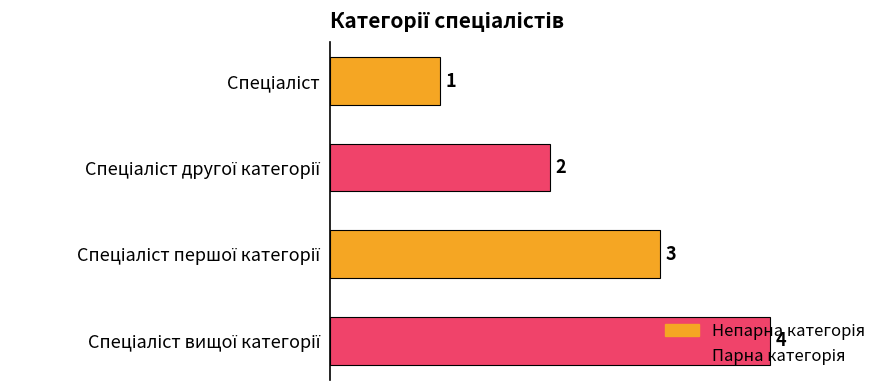

What is the value of the 3rd bar from the top?

3